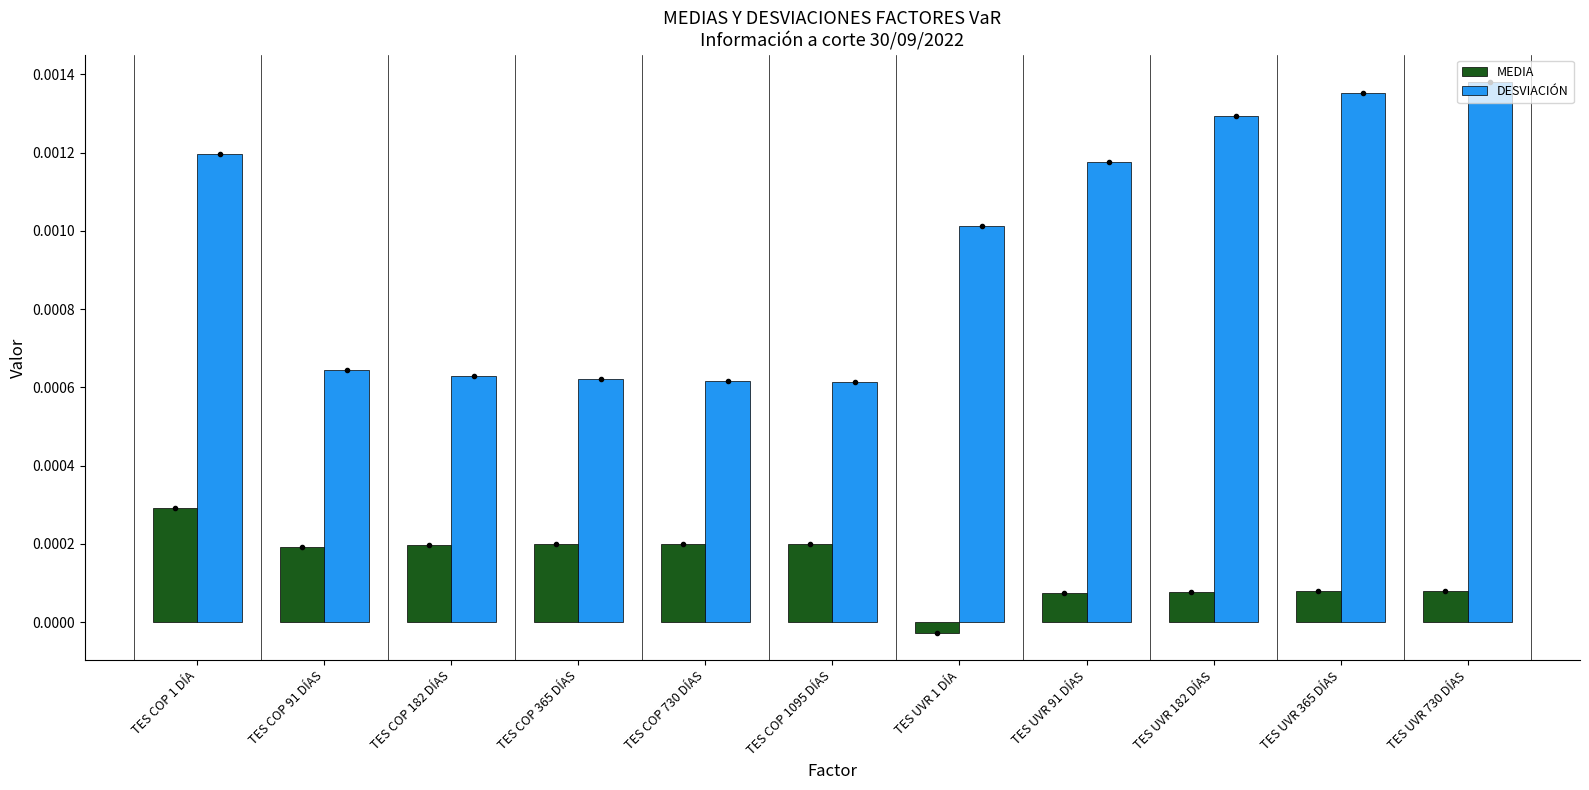

List the series in order of their peak value, lowest first.

MEDIA, DESVIACIÓN